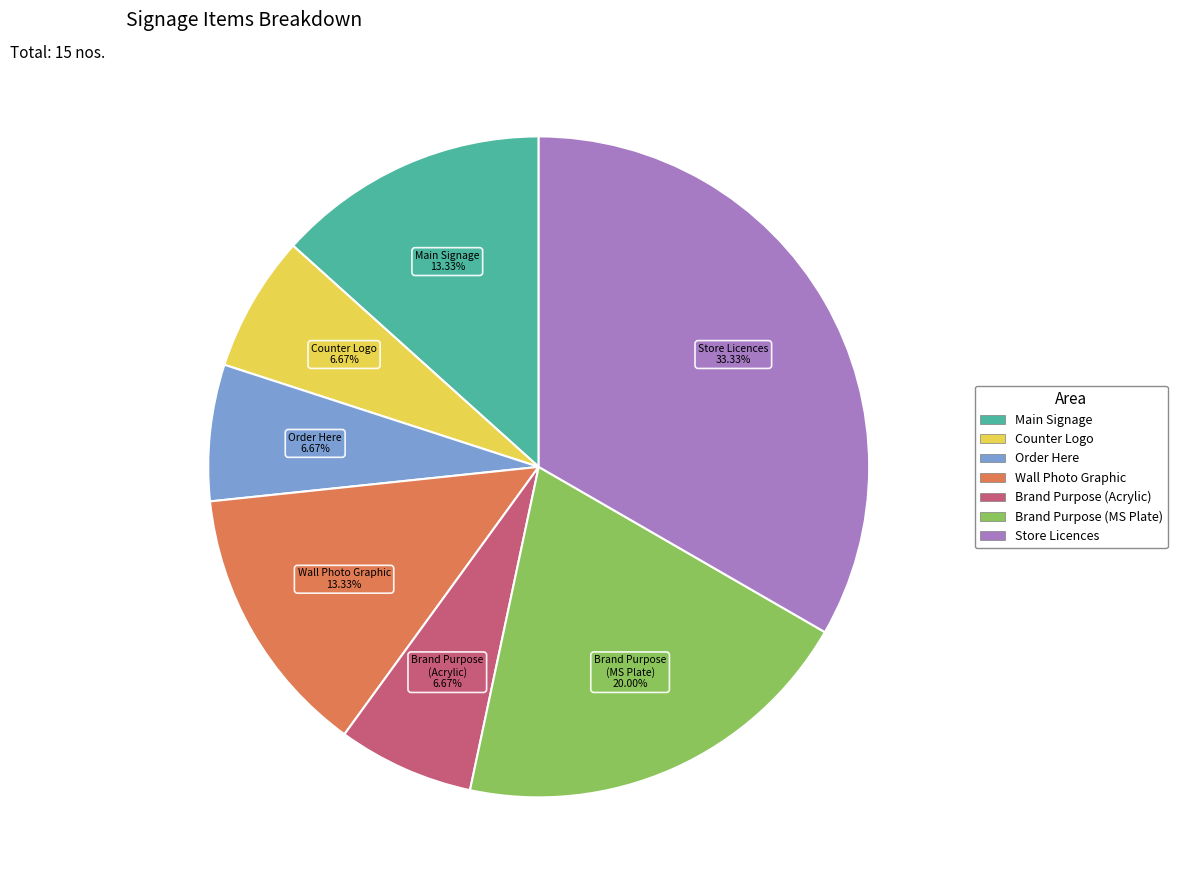

Is there any slice that represents more than half of the pie?

No